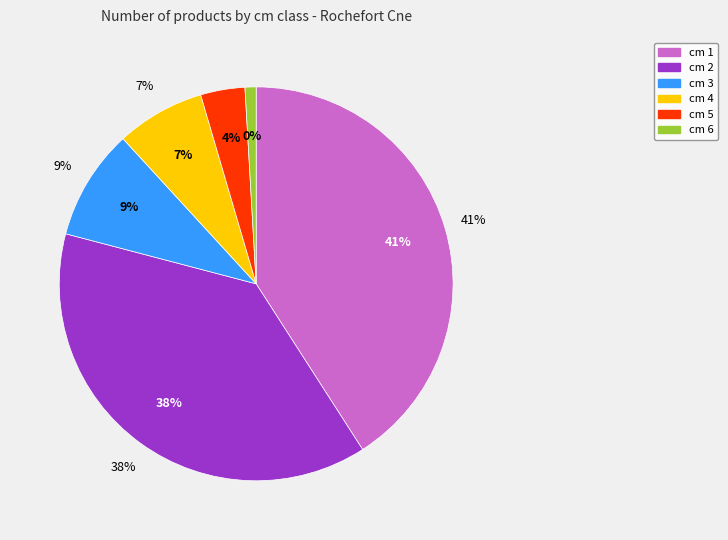

Is cm 4 the majority of the pie?

No